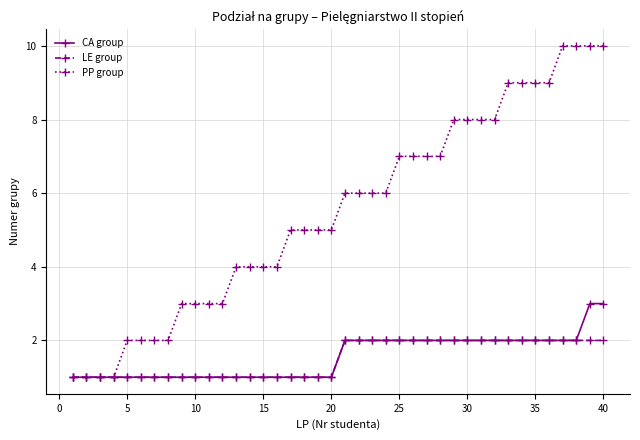

What is the value of the CA group point at the 39th from the left?

3